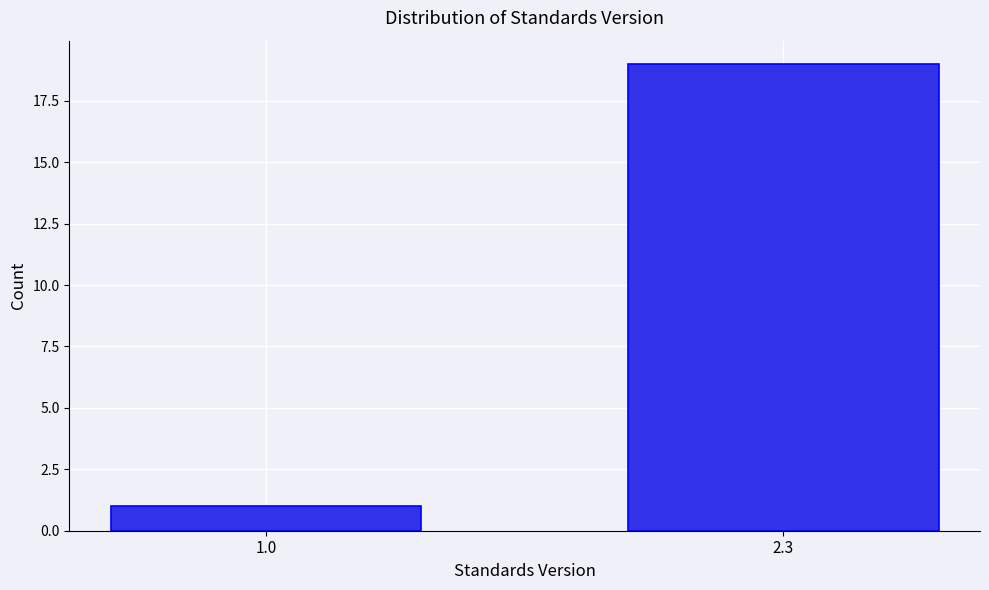

Reading left to right, extract all data points from this chart.

1	19